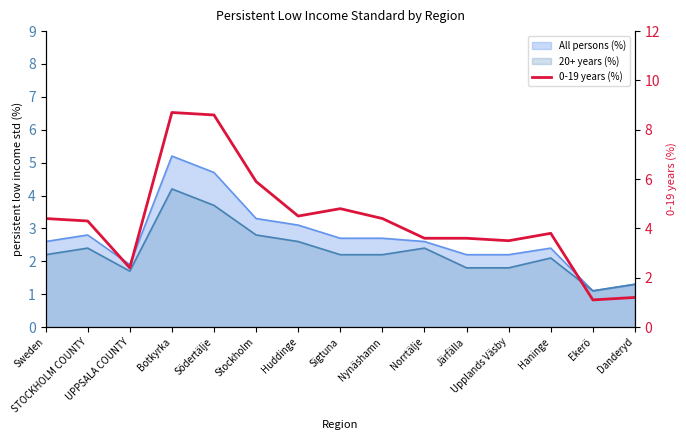

Which label corresponds to the smallest value in the chart?

Ekerö